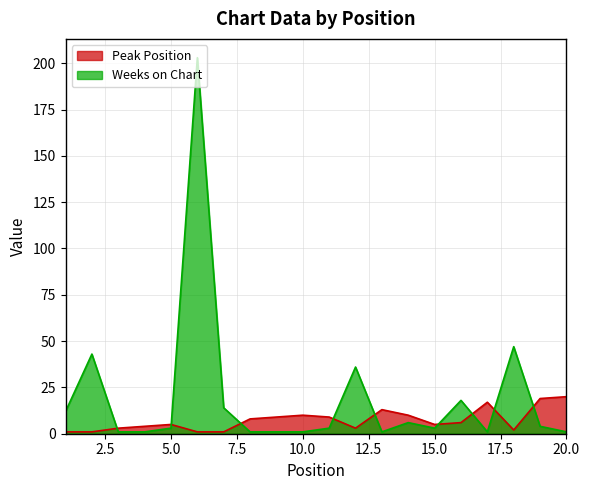

At 11, list the series in order from smallest to largest.

Weeks on Chart, Peak Position